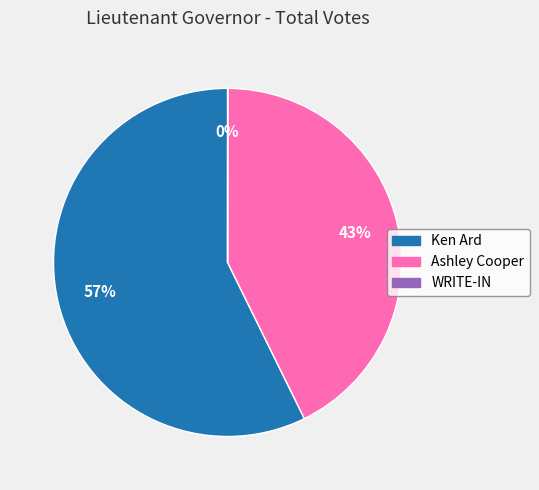

Between Ken Ard and Ashley Cooper, which is larger?

Ken Ard